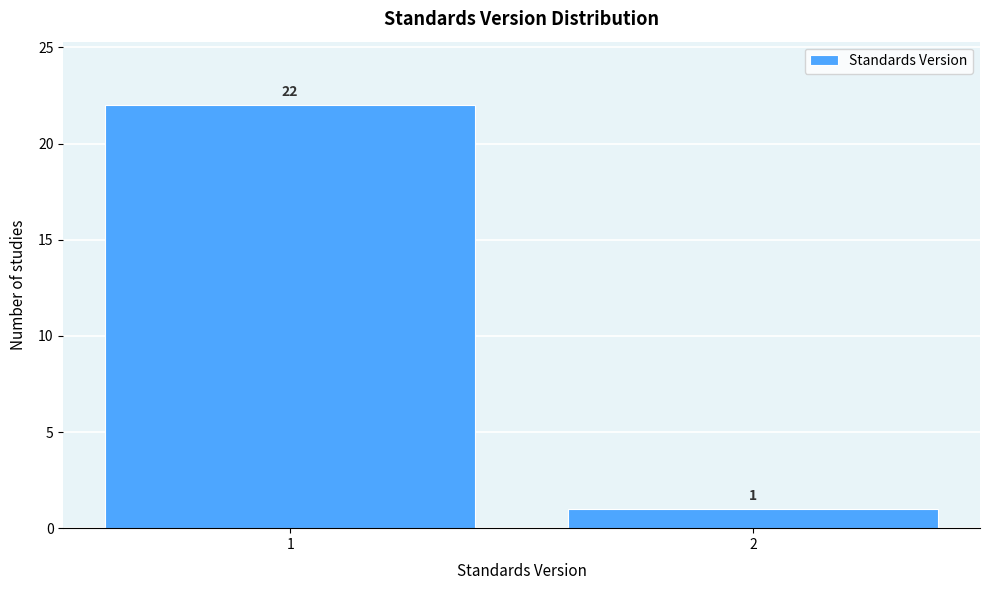

Reading left to right, extract all data points from this chart.

1=22	2=1